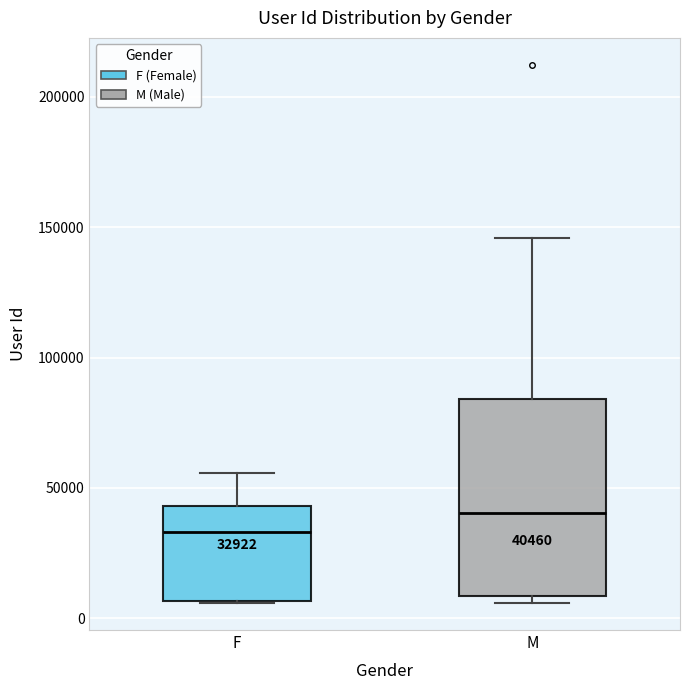

Which box is the tallest, from its lower edge to its upper edge?

M